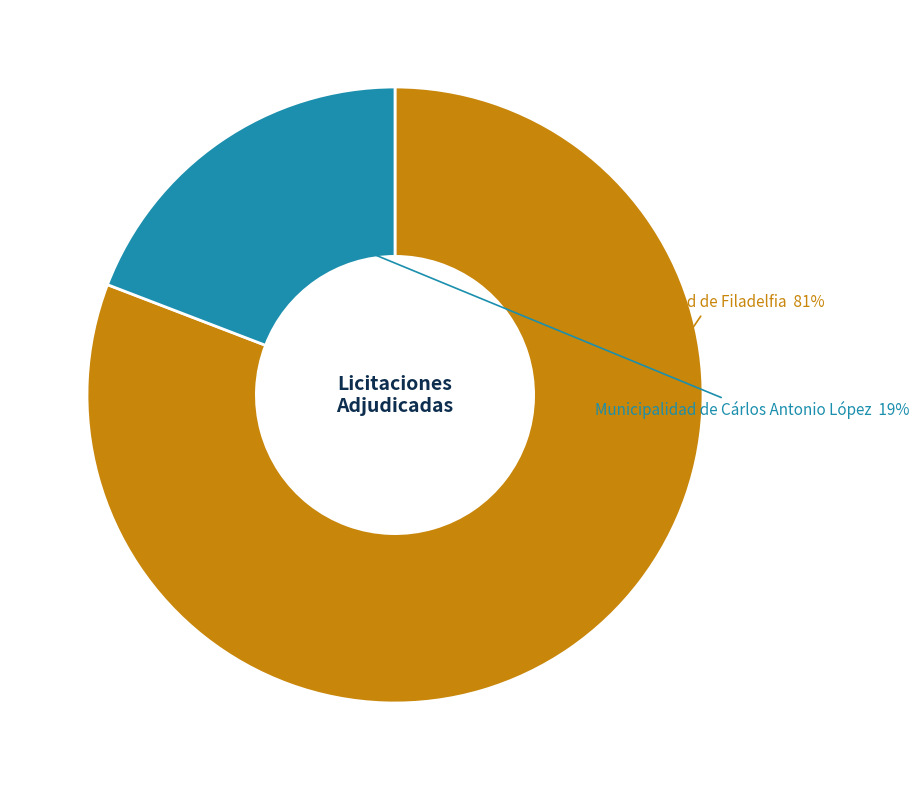

Does any single category account for the majority?

Yes